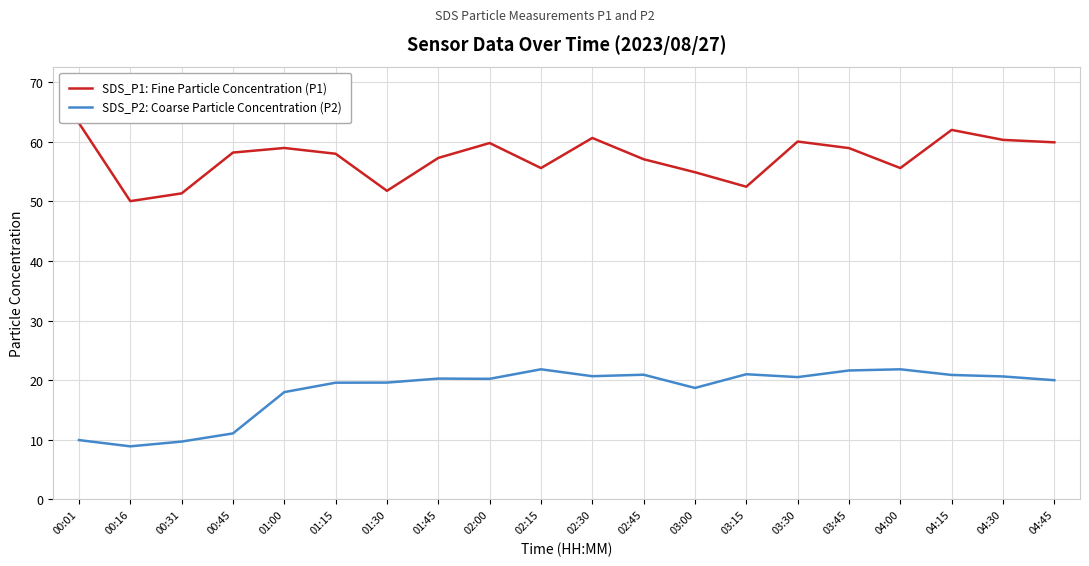

True or false: SDS_P2: Coarse Particle Concentration (P2) and SDS_P1: Fine Particle Concentration (P1) intersect in this chart.

False